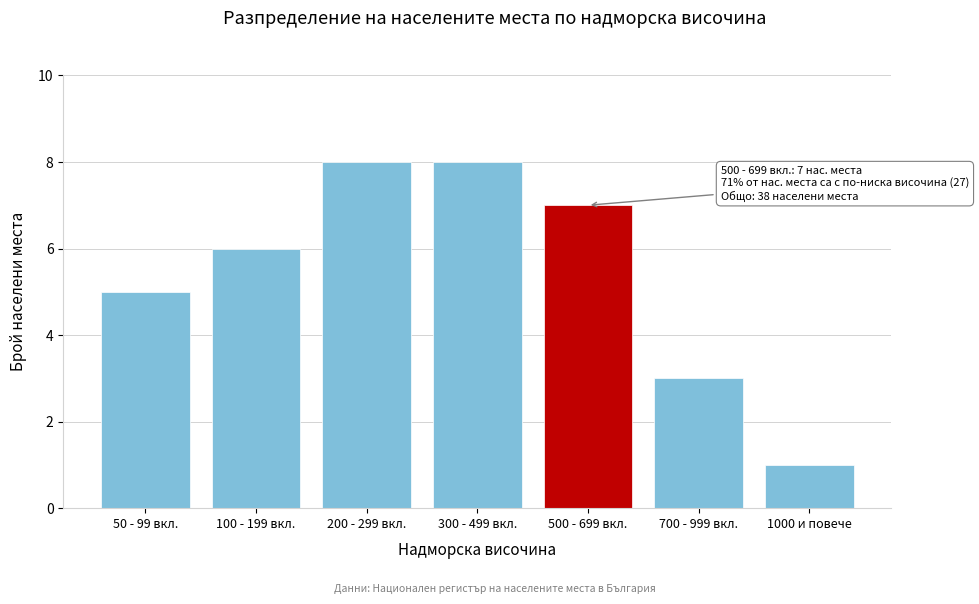

Reading right to left, what are all the values shown in this chart?

1000 и повече=1	700 - 999 вкл.=3	500 - 699 вкл.=7	300 - 499 вкл.=8	200 - 299 вкл.=8	100 - 199 вкл.=6	50 - 99 вкл.=5